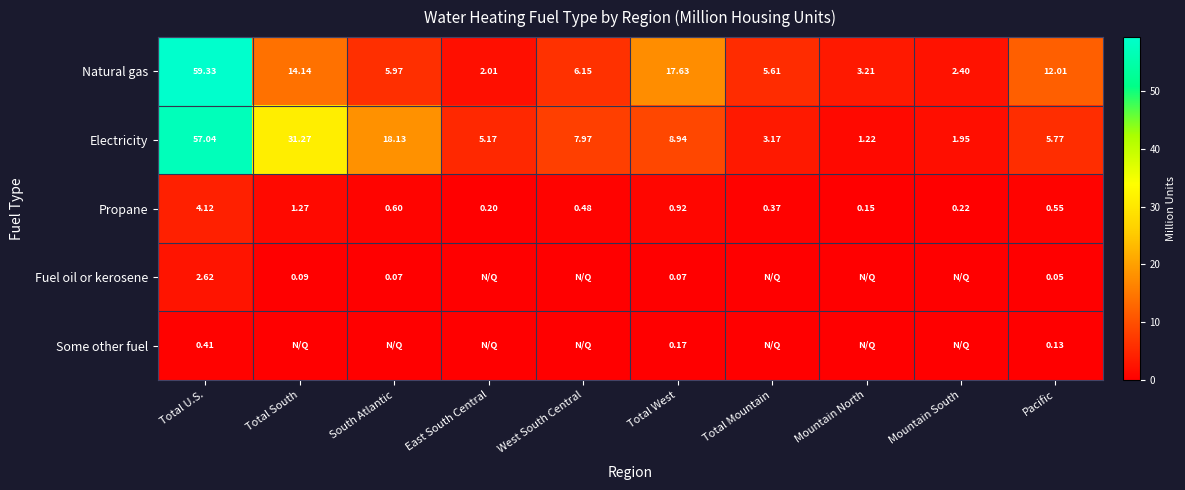

Is it true that Electricity equals 2.1 at Total Mountain?

False